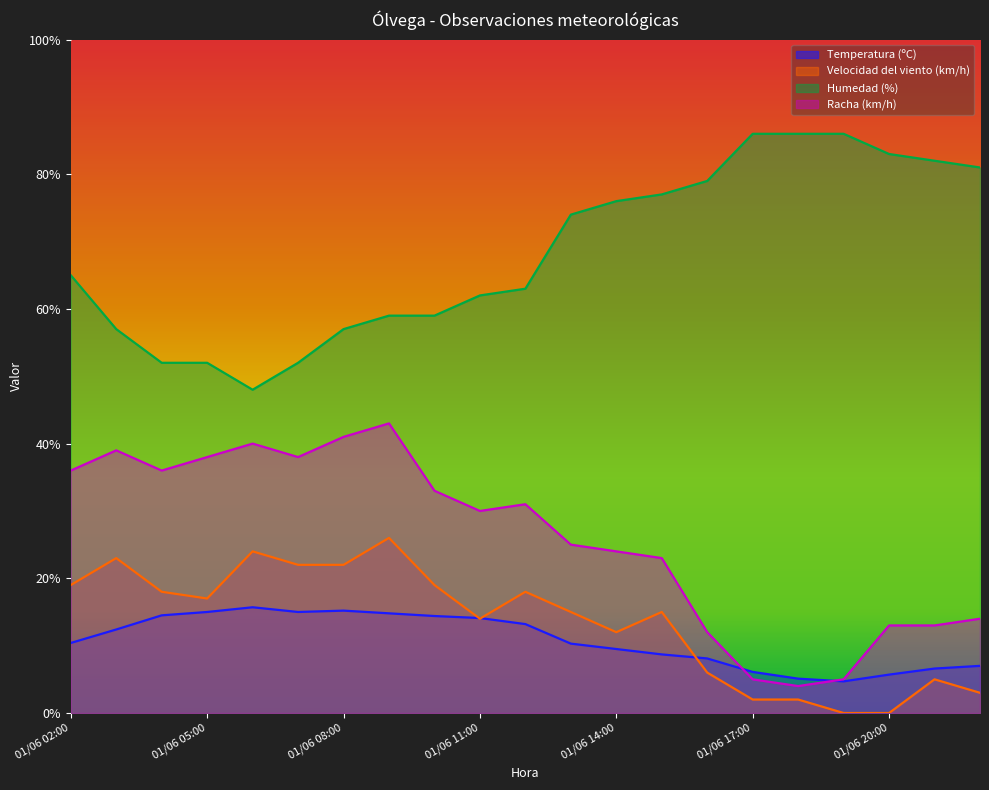

What position from the right is 01/06 02:00?

21